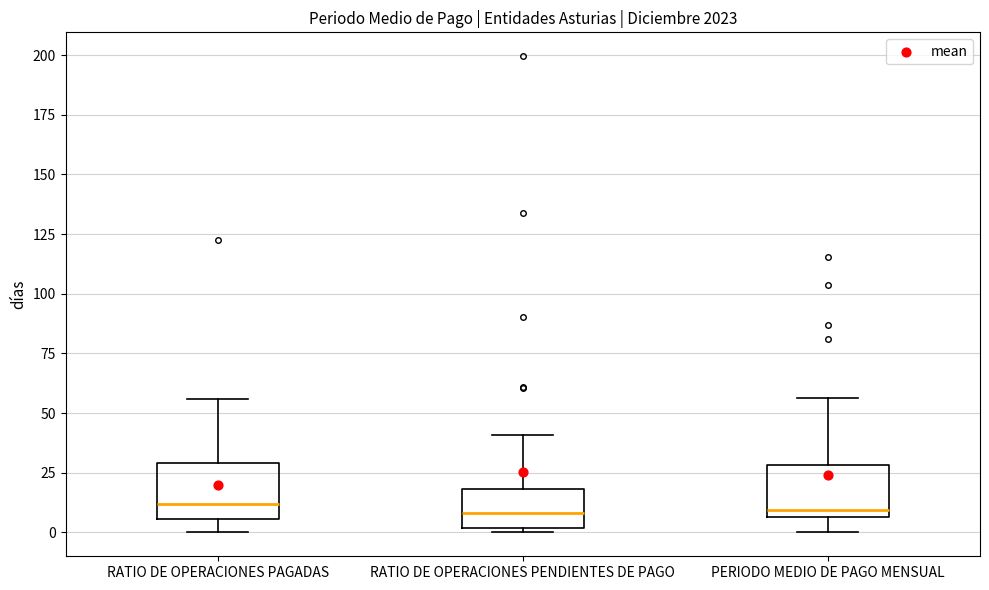

Where is the lower edge of the box for RATIO DE OPERACIONES PAGADAS on the y-axis? The values are not printed on the chart, so give them approximately, as read against the axis.

5